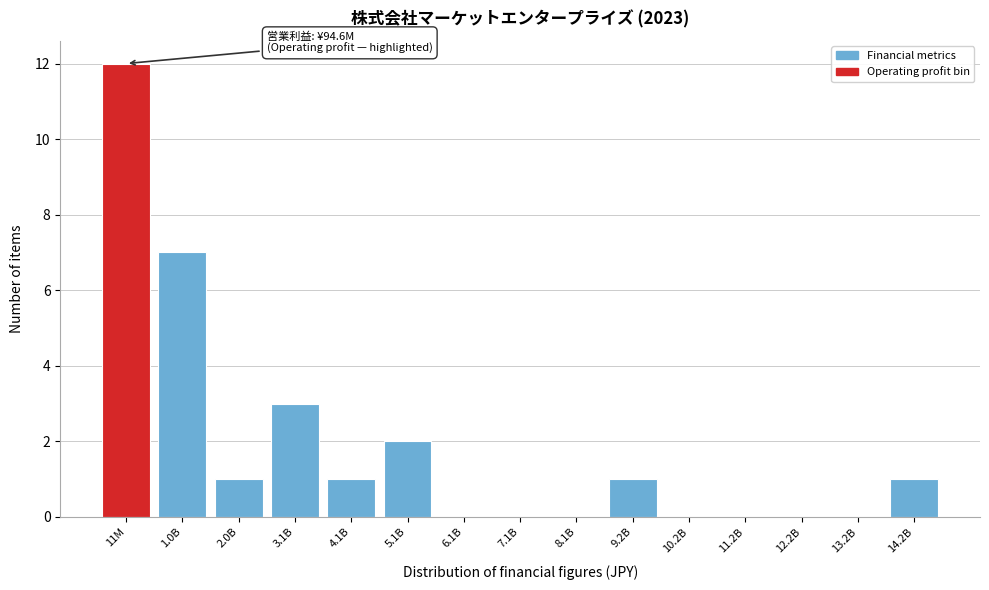

Reading left to right, list all the values displayed in this chart.

11M=12	1.0B=7	2.0B=1	3.1B=3	4.1B=1	5.1B=2	6.1B=0	7.1B=0	8.1B=0	9.2B=1	10.2B=0	11.2B=0	12.2B=0	13.2B=0	14.2B=1